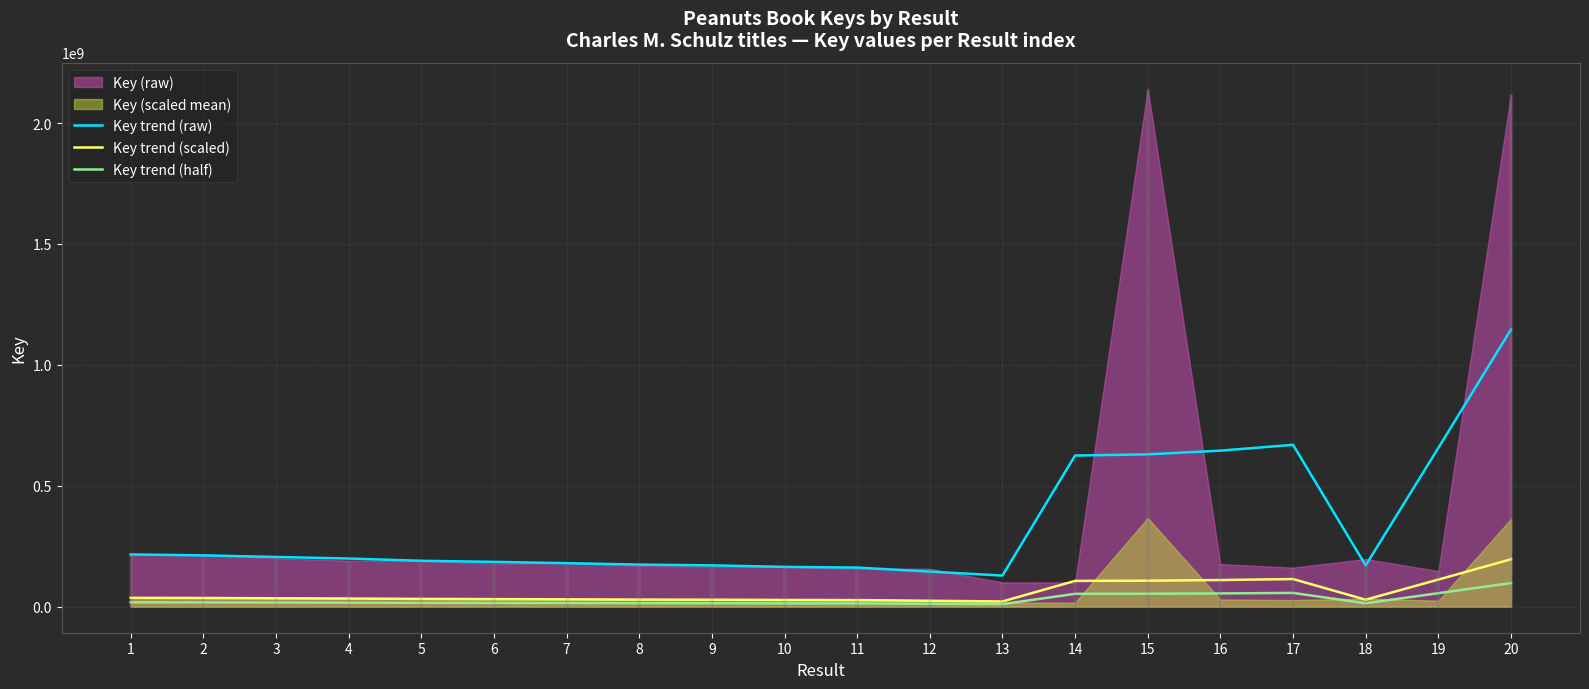

True or false: Key trend (scaled) has more than 2 interior local peaks.

False